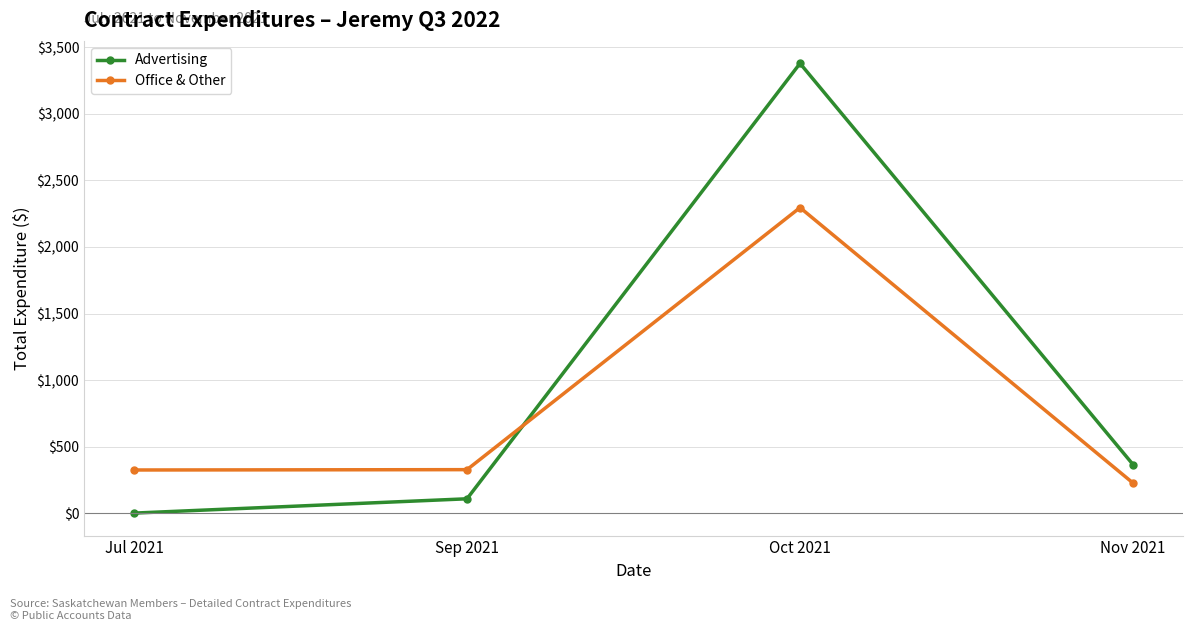

At how many categories does at least one series exceed 2640?

1